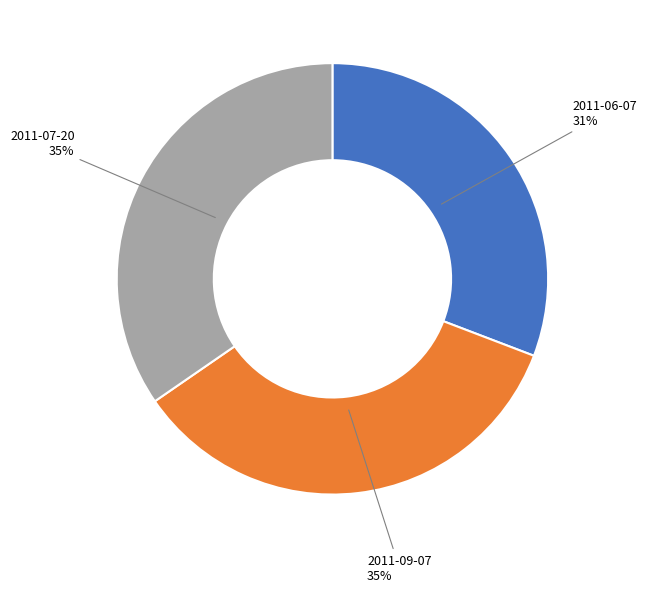

Does any single category account for the majority?

No